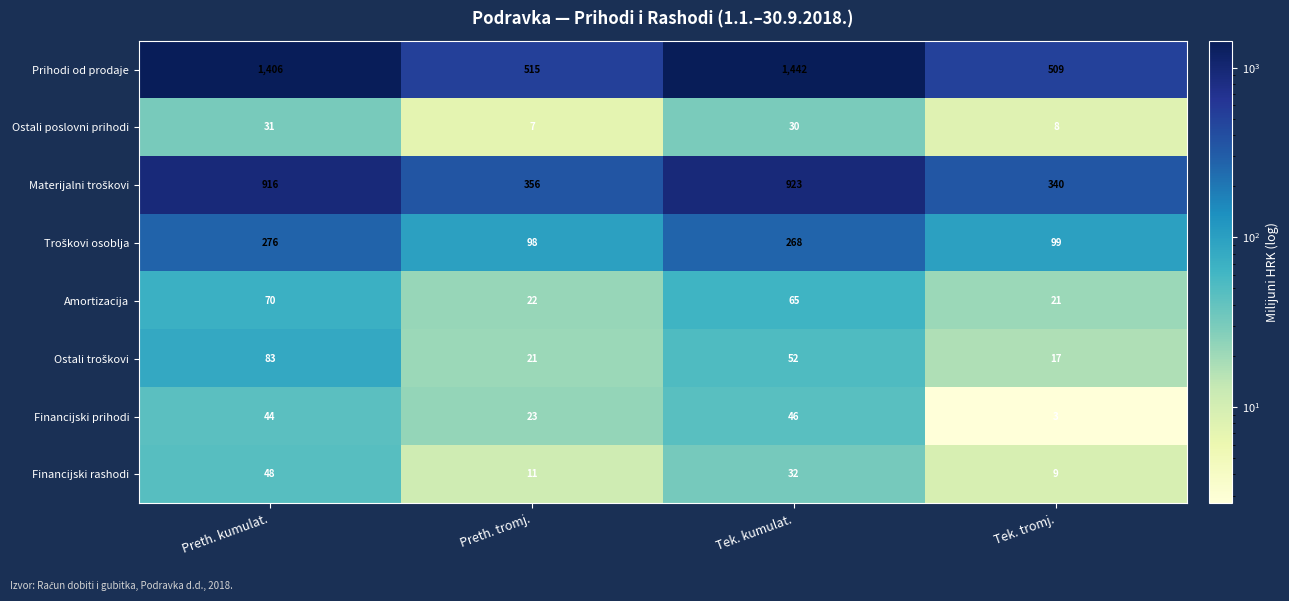

Which series has the largest total across all categories?

Prihodi od prodaje